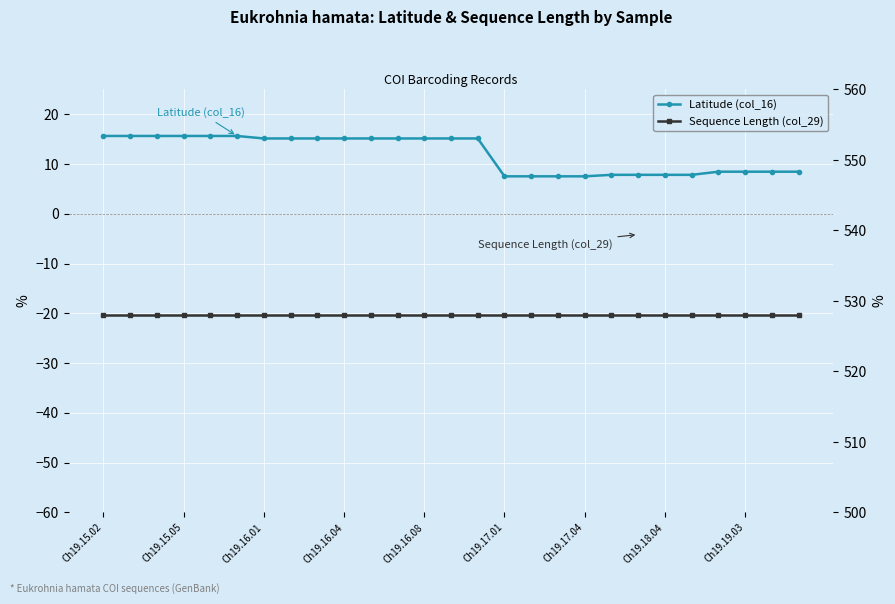

What is the greatest value displayed?

528.0